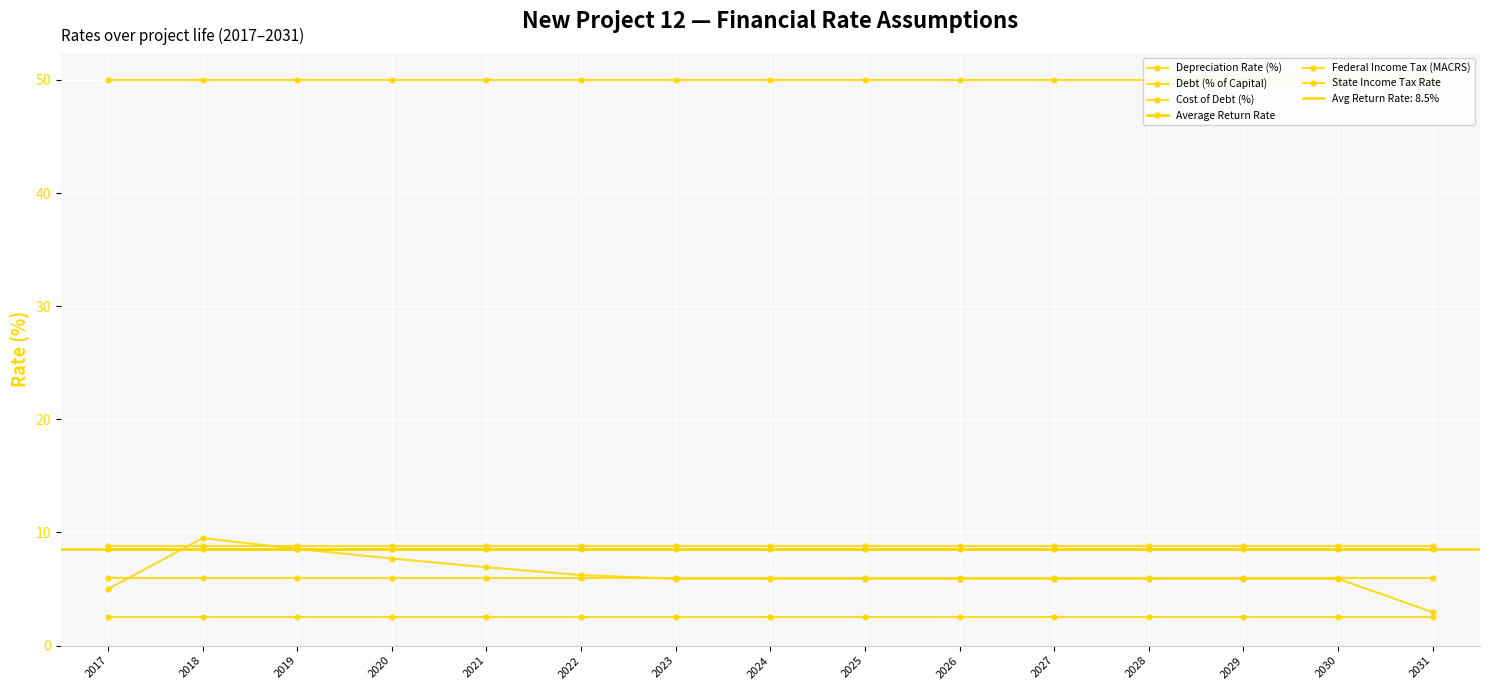

At which category is the sum across all series the highest?

2018